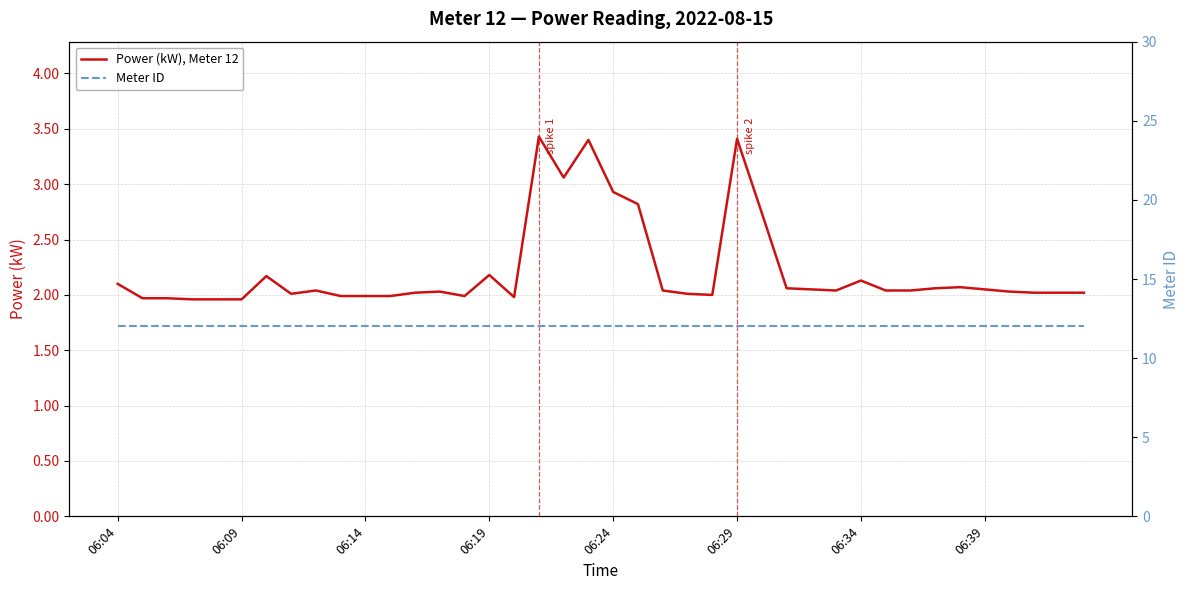

How many lines are shown in the chart?

2